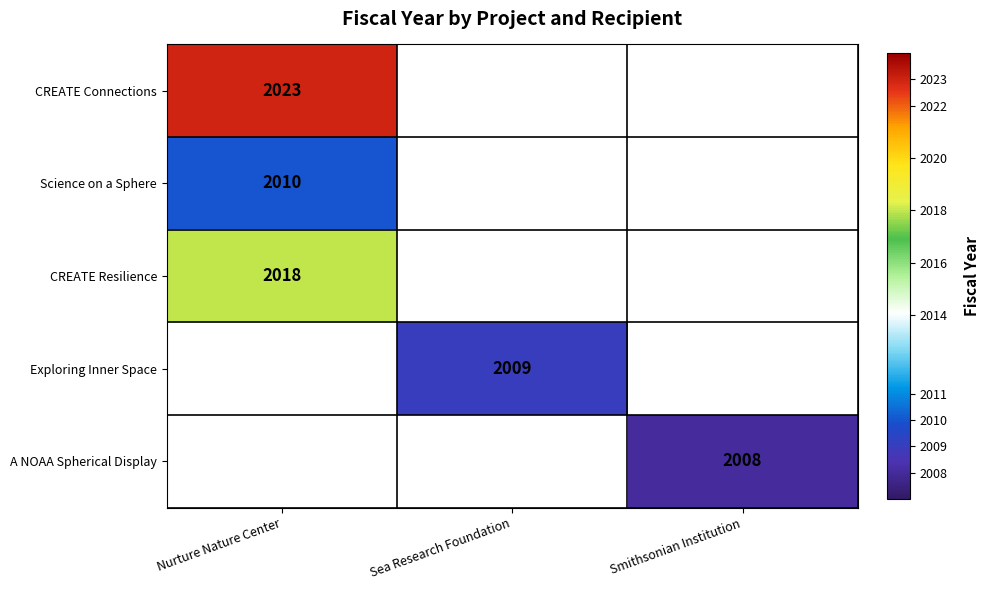

What is the greatest value displayed?

2023.0